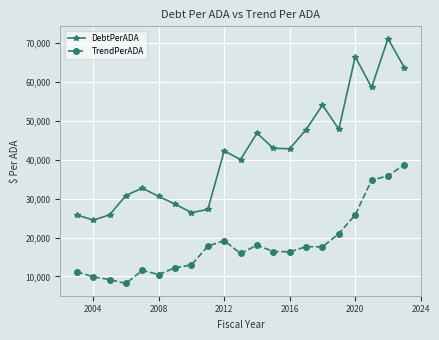

What is the sum of all DebtPerADA values?

877405.8